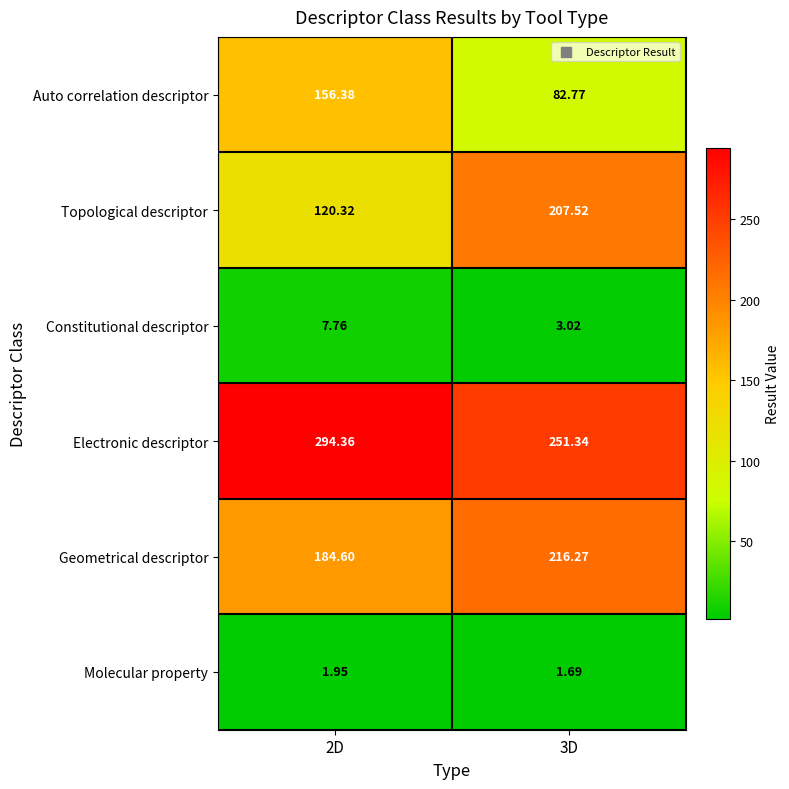

At how many categories does at least one series exceed 17?

2